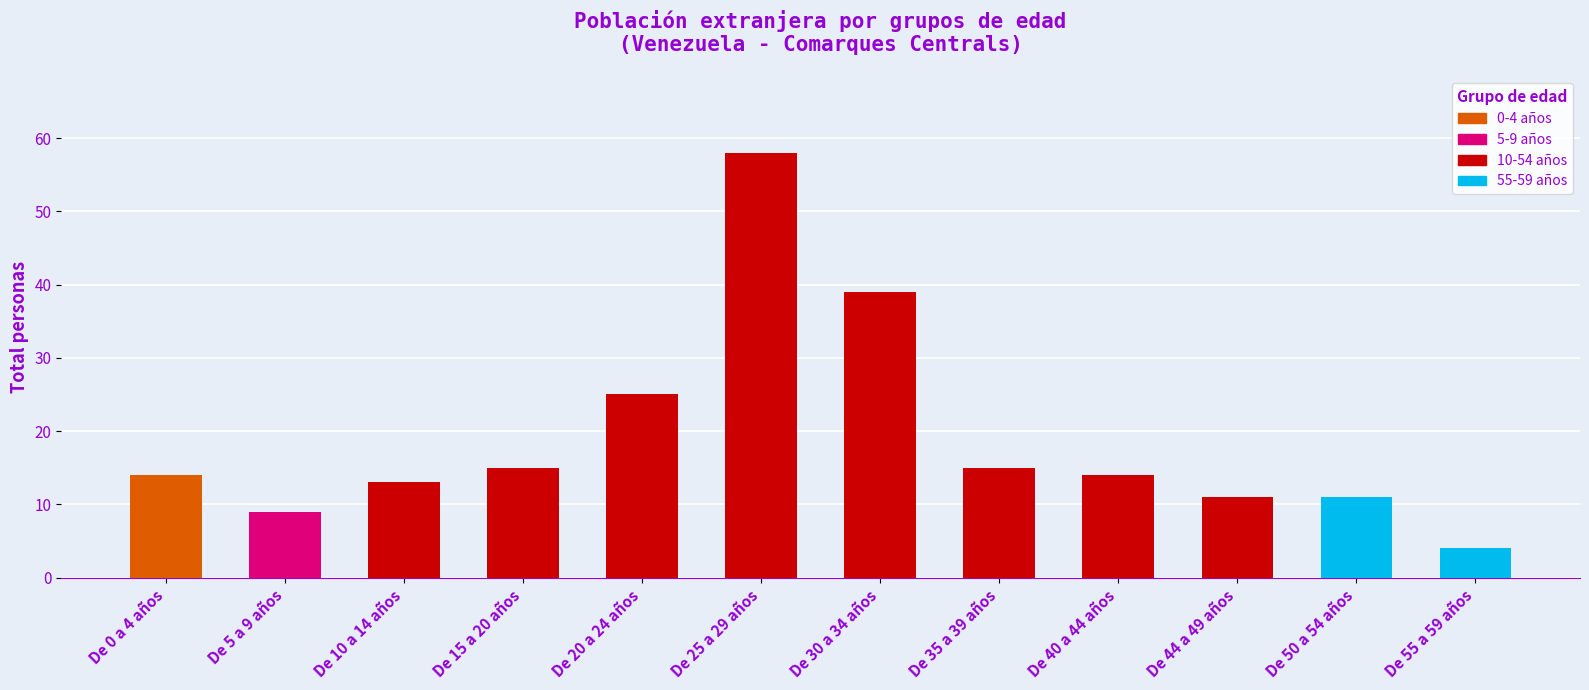

What is the value of the 1st bar from the left?

14